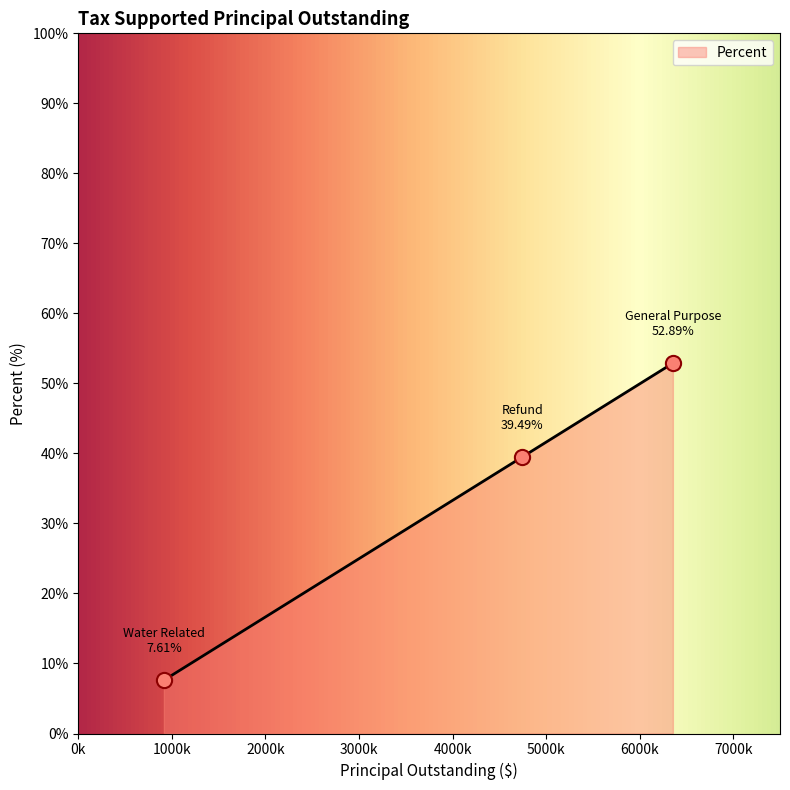

Between Refund and General Purpose, which is larger?

General Purpose